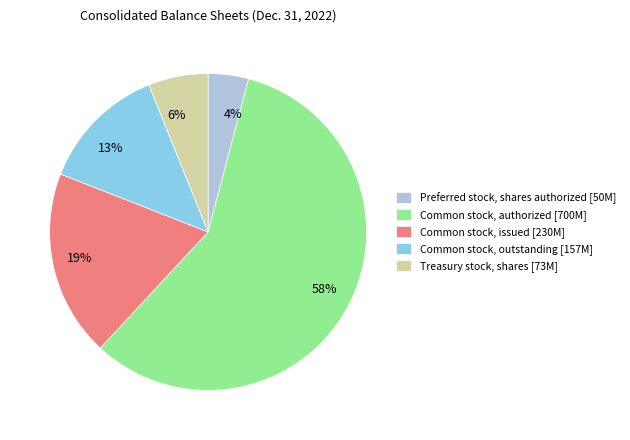

Rank the categories by value from lowest to highest.

Preferred stock, shares authorized, Treasury stock, shares, Common stock, outstanding, Common stock, issued, Common stock, authorized